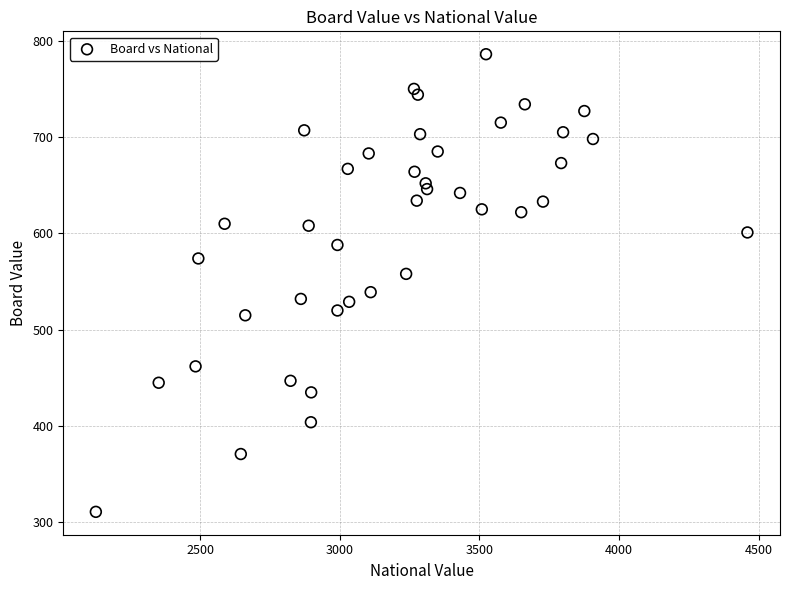

What is the range of X values (max minus min)?

2333